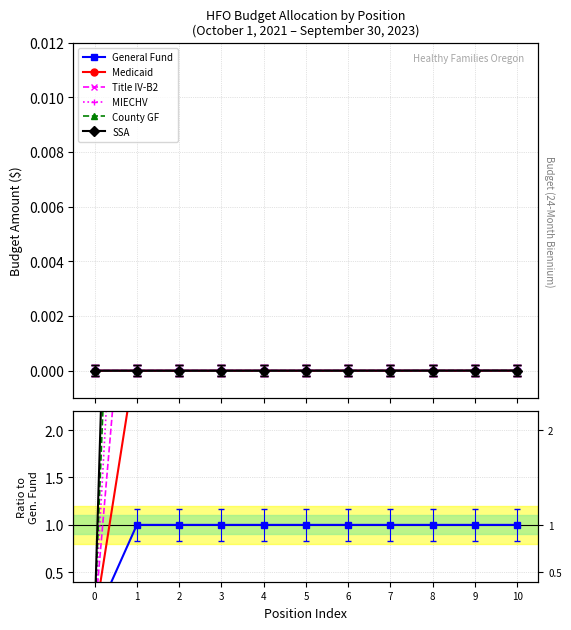

Where does the Medicaid series first go above 2?

1